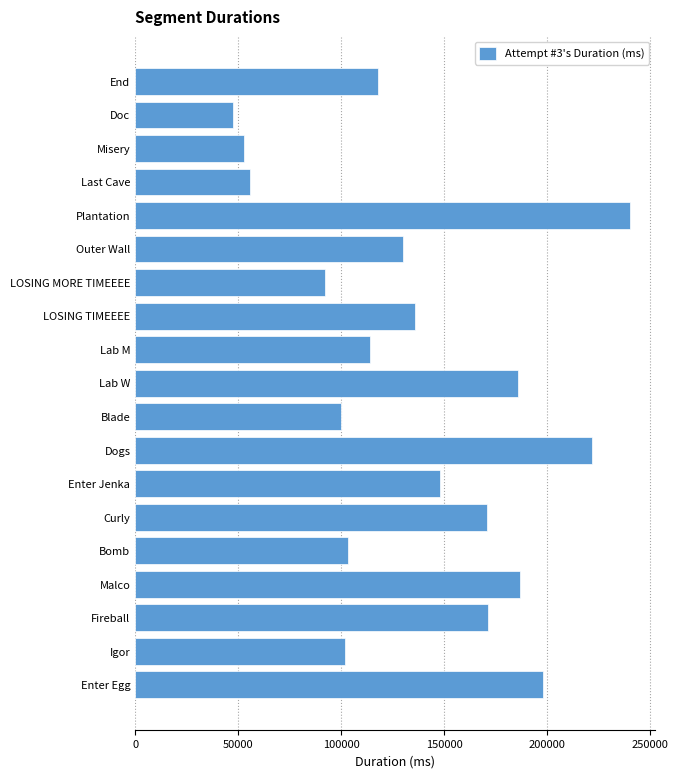

How many values are below 129978?

9